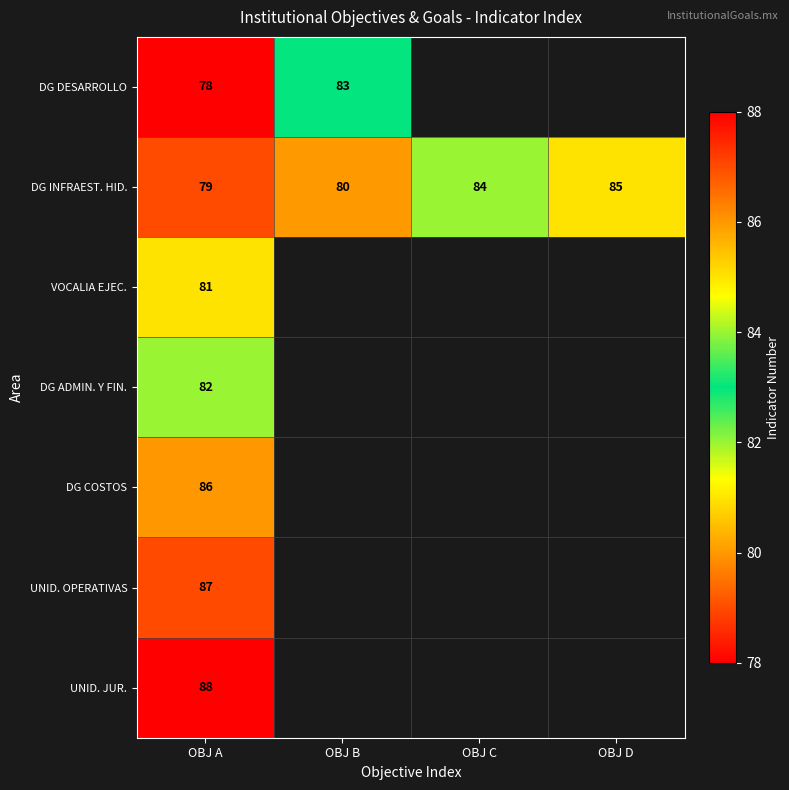

At which category is the sum across all series the highest?

OBJ A